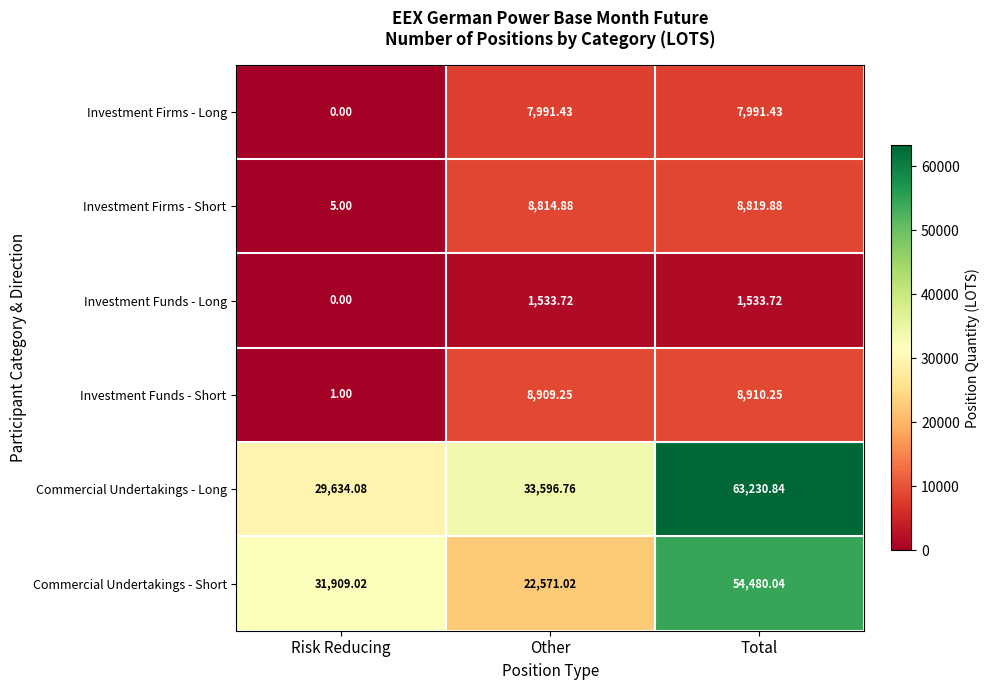

At which label does Investment Funds - Short reach its minimum?

Risk Reducing